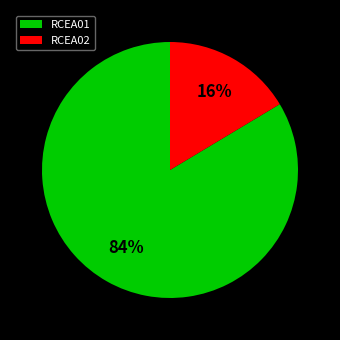

To the nearest percent, what is the combined percentage of RCEA02 and RCEA01?

100%